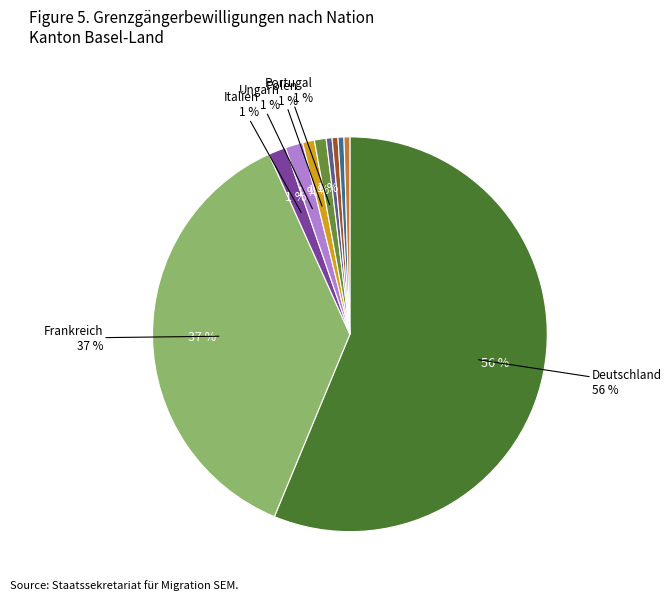

How many segments does this pie chart have?

10